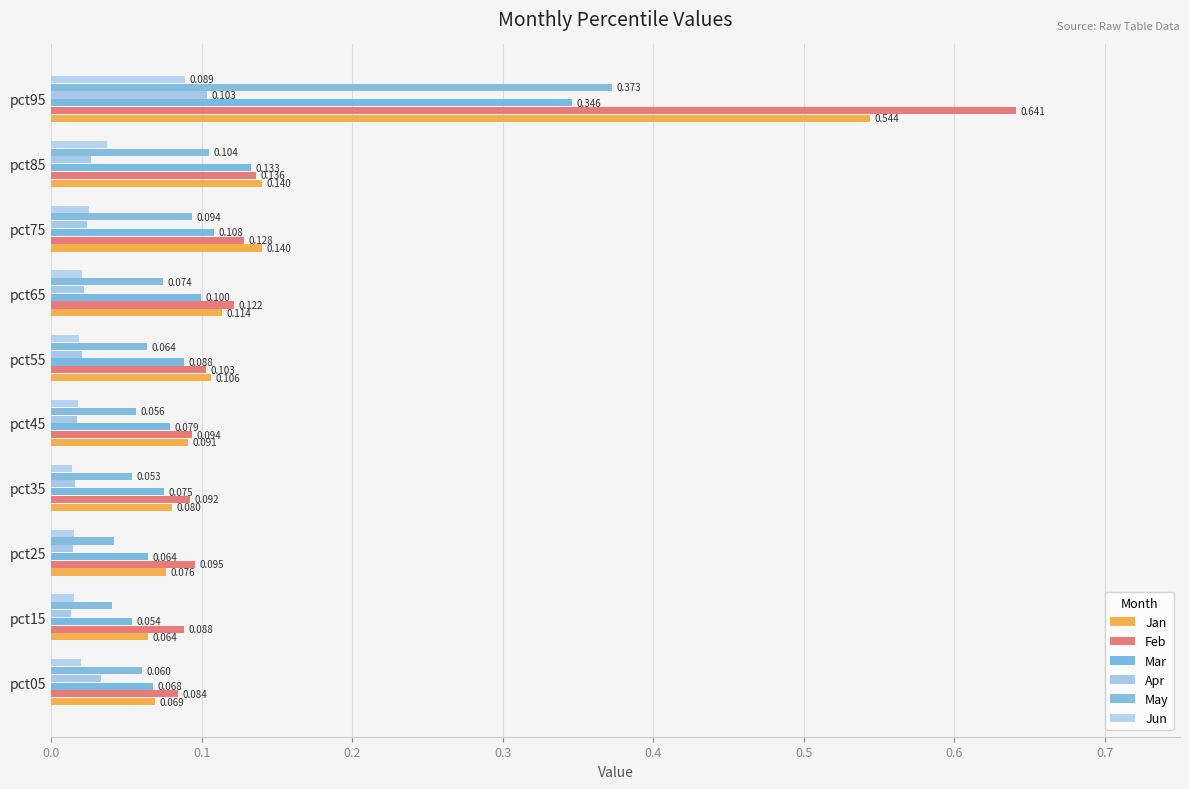

Are the bars grouped side by side (vs. stacked)?

Yes